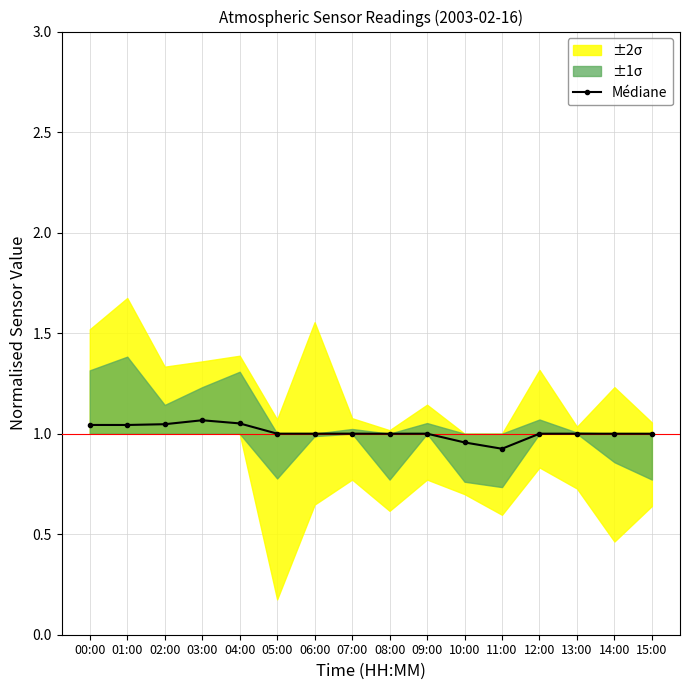

Does the chart display data point markers on the line(s)?

Yes